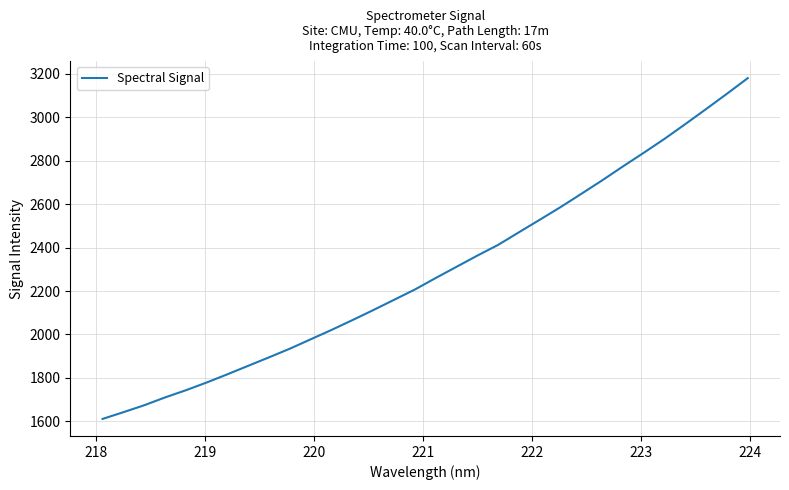

What is the maximum value shown in the chart?

3179.2